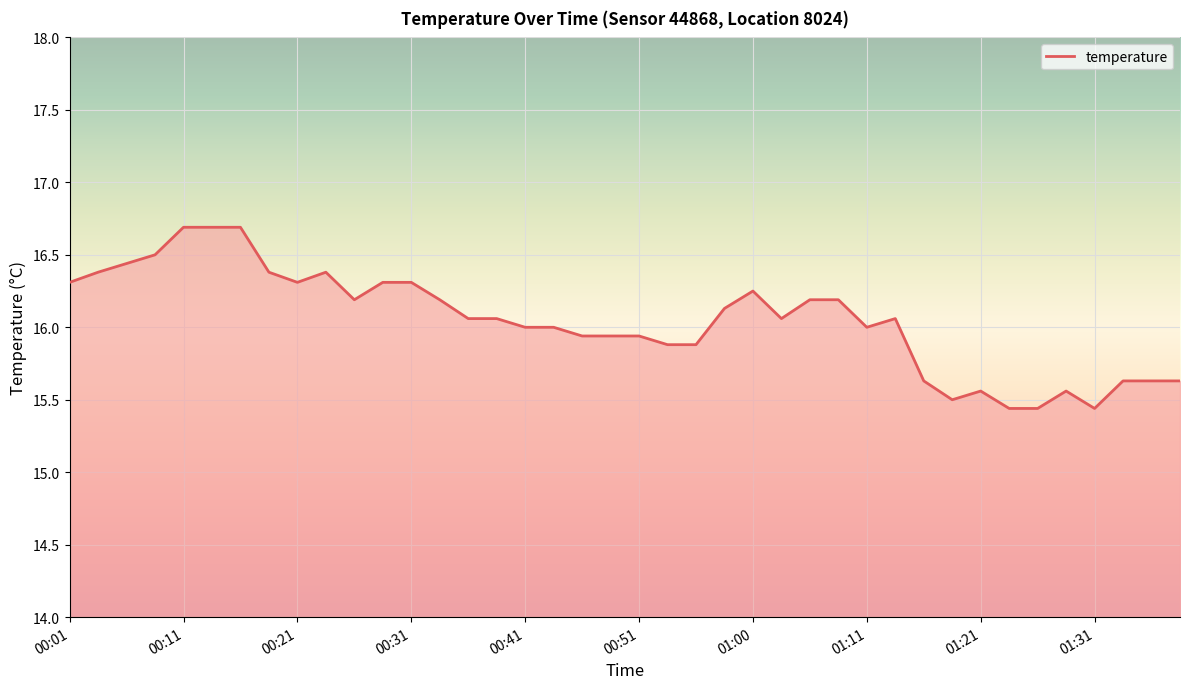

What is the minimum value shown in the chart?

15.4